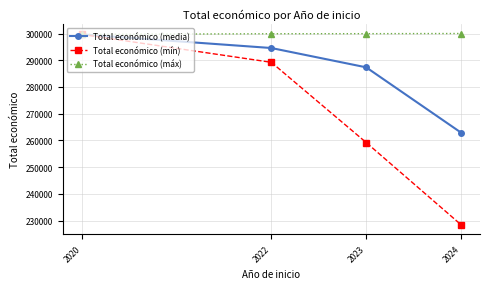

What is the difference between the maximum and minimum values in the Total económico (máx) series?

327.7